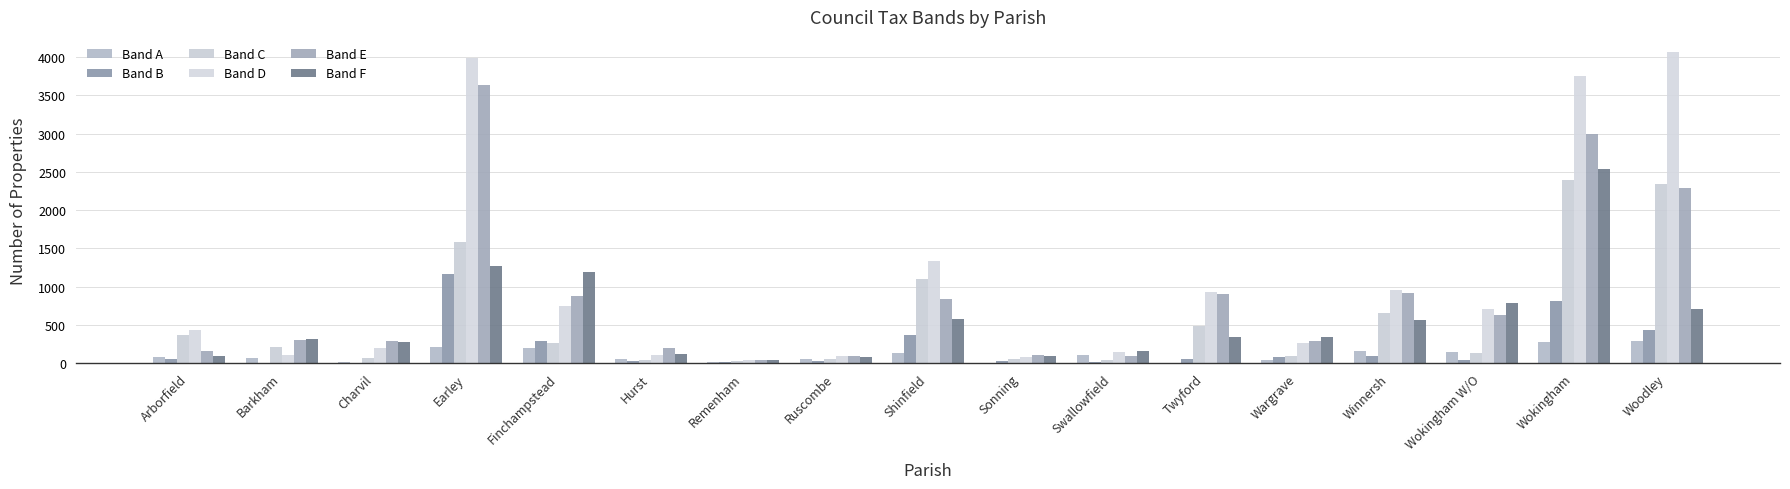

What is the difference between the highest and lowest values at Earley?

3777